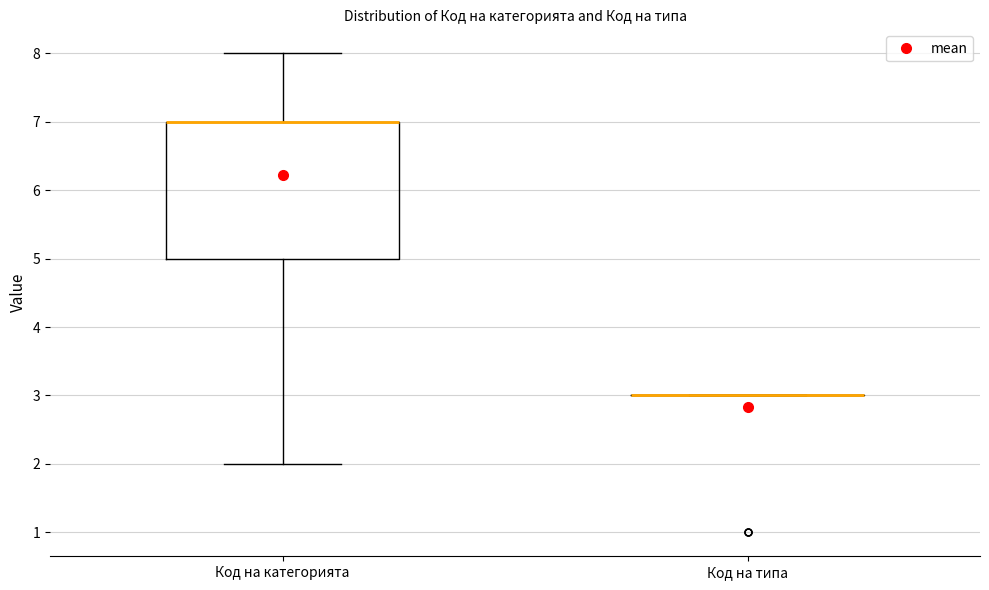

Reading left to right, transcribe this box plot: for each box, give where its median line is, the range the box spans, and where its two whiskers end, as read against the y-axis. The values are not printed on the chart, so give them approximately, as read against the axis.

Код на категорията: median 7 (drawn on the box's upper edge), box 5 to 7, whiskers 2 to 8
Код на типа: box collapsed to a line at 3, whiskers 3 to 3